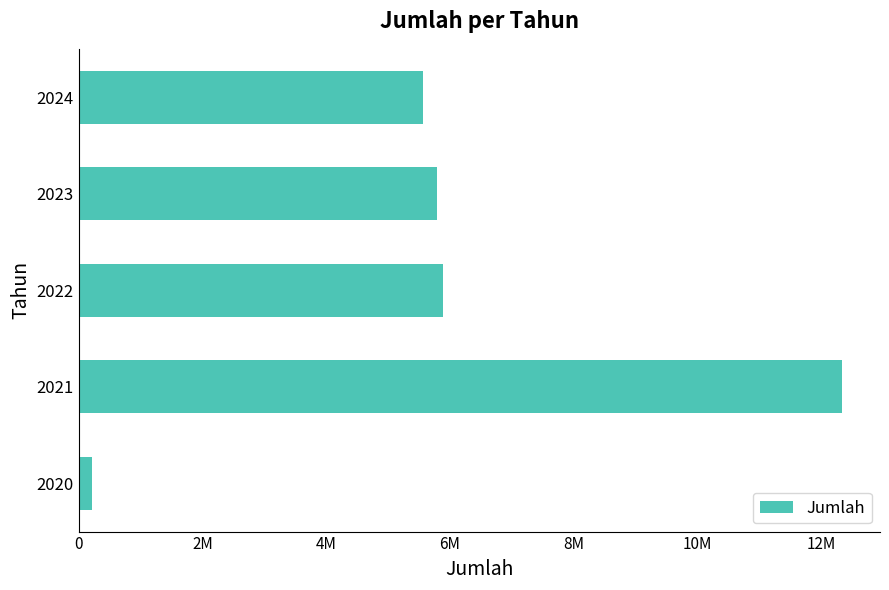

Does the chart contain any negative values?

No